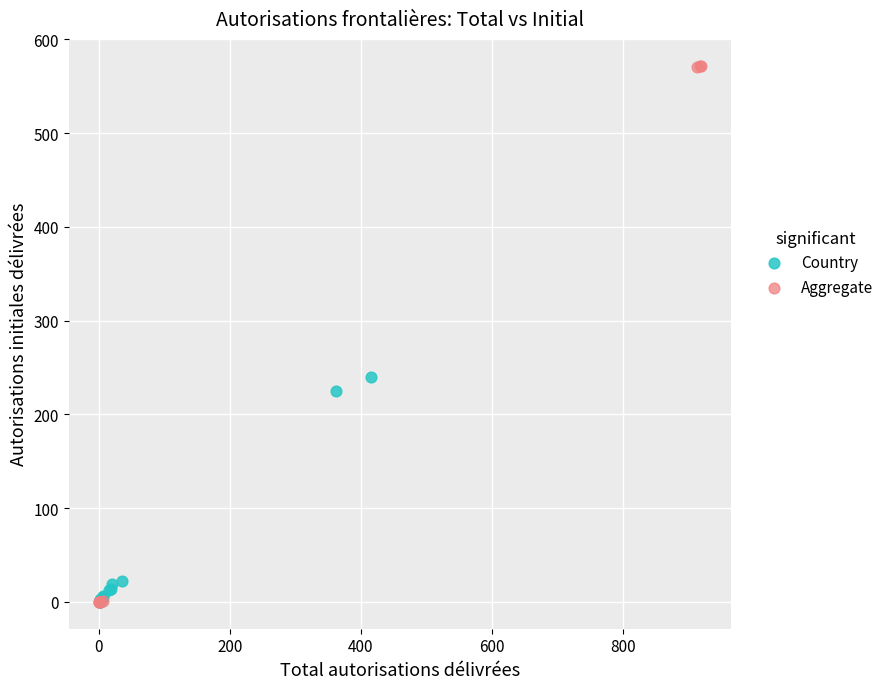

What are all the series names shown in the legend?

Country, Aggregate